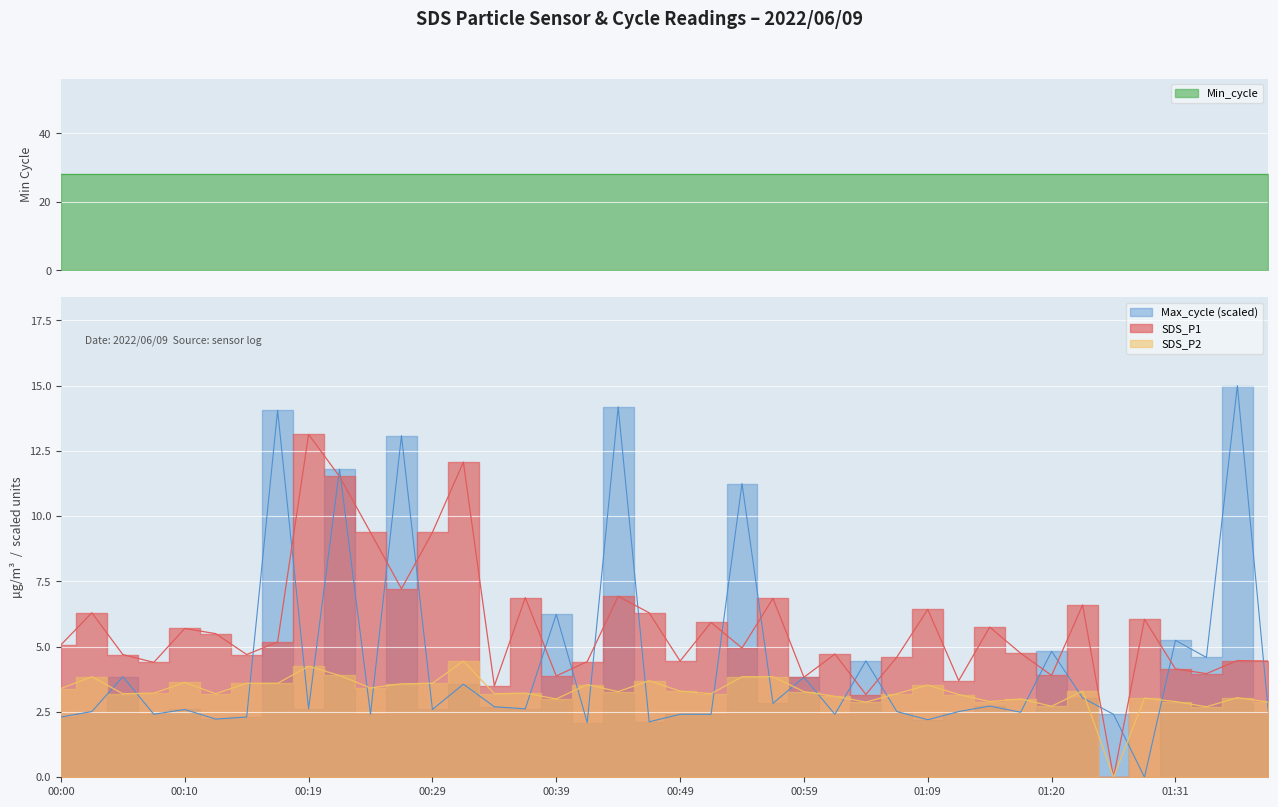

What is the difference between the maximum and minimum values in the Max_cycle series?

15.0